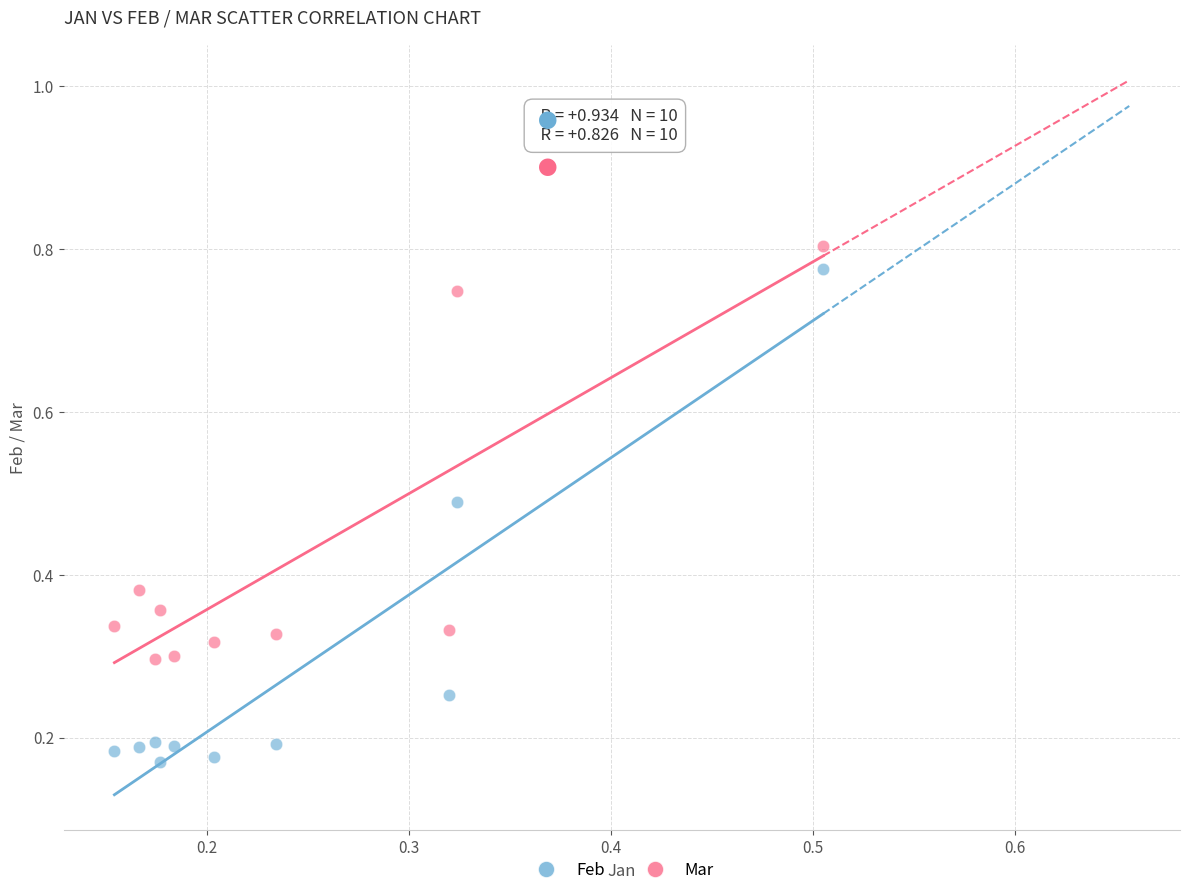

Across all data points, what is the range of Y values (max minus min)?

0.6